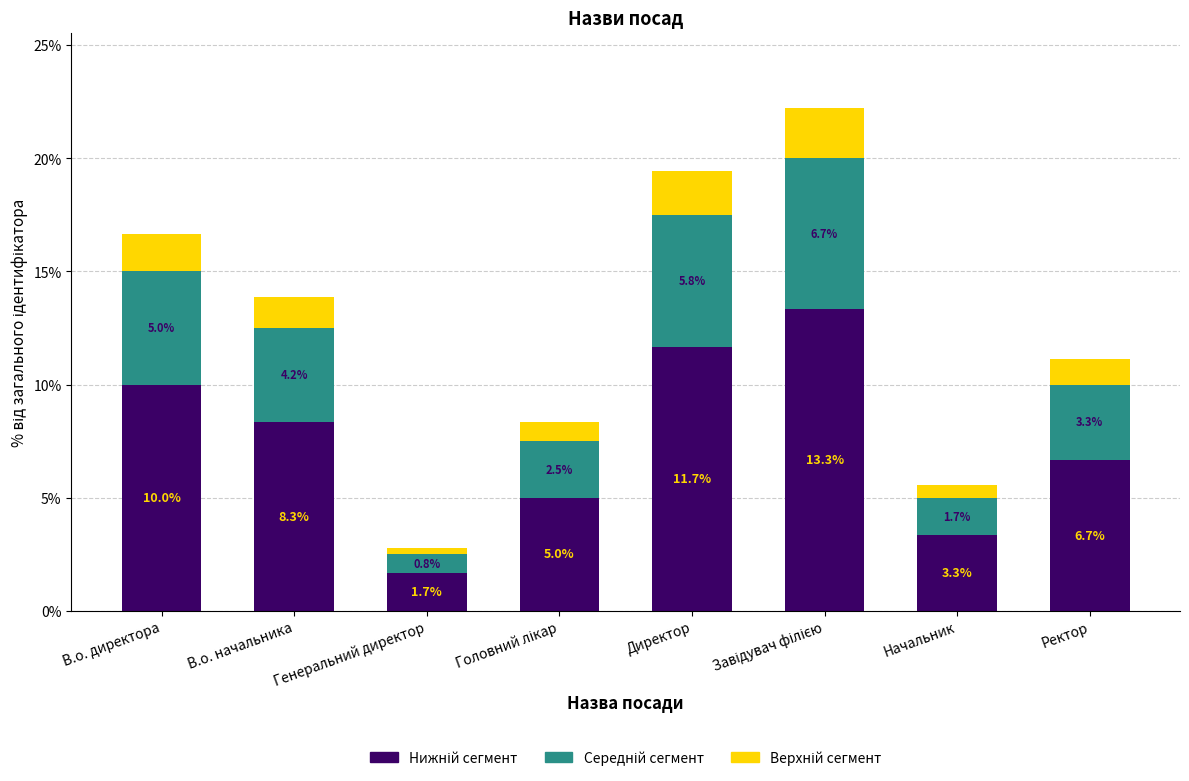

What is the total value across all series at В.о. директора?

16.7